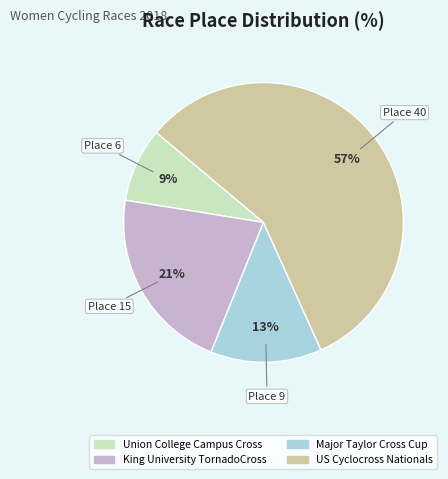

Count the number of slices in the pie.

4